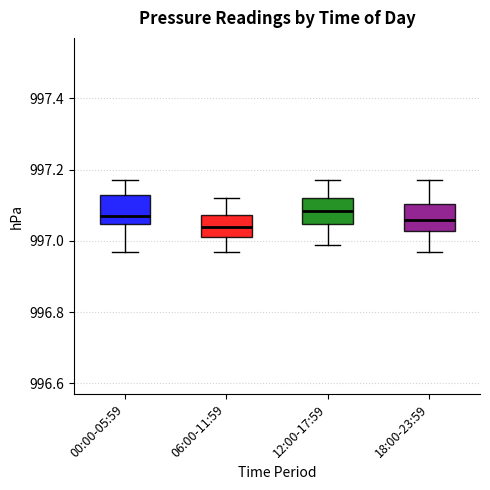

Reading left to right, read every box against the y-axis: the position of its median line, the range the box covers, and the ends of its whiskers. The values are not printed on the chart, so give them approximately, as read against the axis.

00:00-05:59: median 997.08, box 997.04 to 997.14, whiskers 996.98 to 997.18
06:00-11:59: median 997.04, box 997.02 to 997.08, whiskers 996.98 to 997.12
12:00-17:59: median 997.08, box 997.04 to 997.12, whiskers 997.00 to 997.18
18:00-23:59: median 997.06, box 997.02 to 997.10, whiskers 996.98 to 997.18